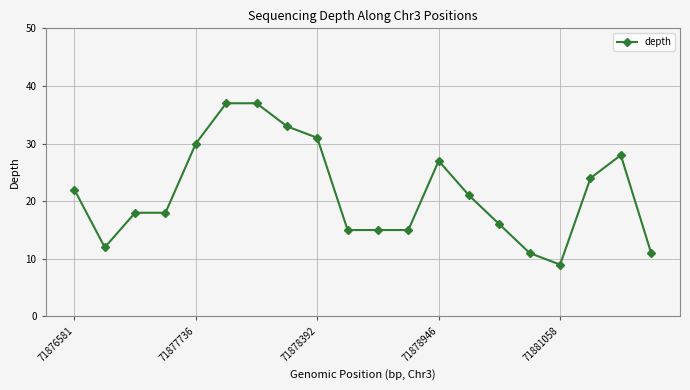

Reading right to left, what are all the values shown in this chart?

11	28	24	9	11	16	21	27	15	15	15	31	33	37	37	30	18	18	12	22